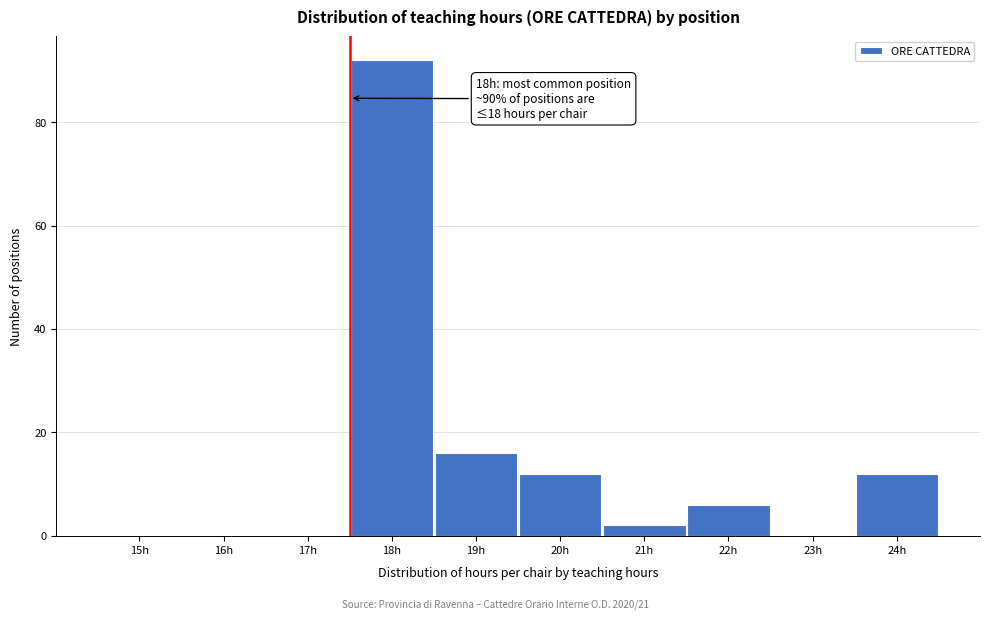

Reading left to right, transcribe all the data shown in this chart.

15h=0	16h=0	17h=0	18h=92	19h=16	20h=12	21h=2	22h=6	23h=0	24h=12